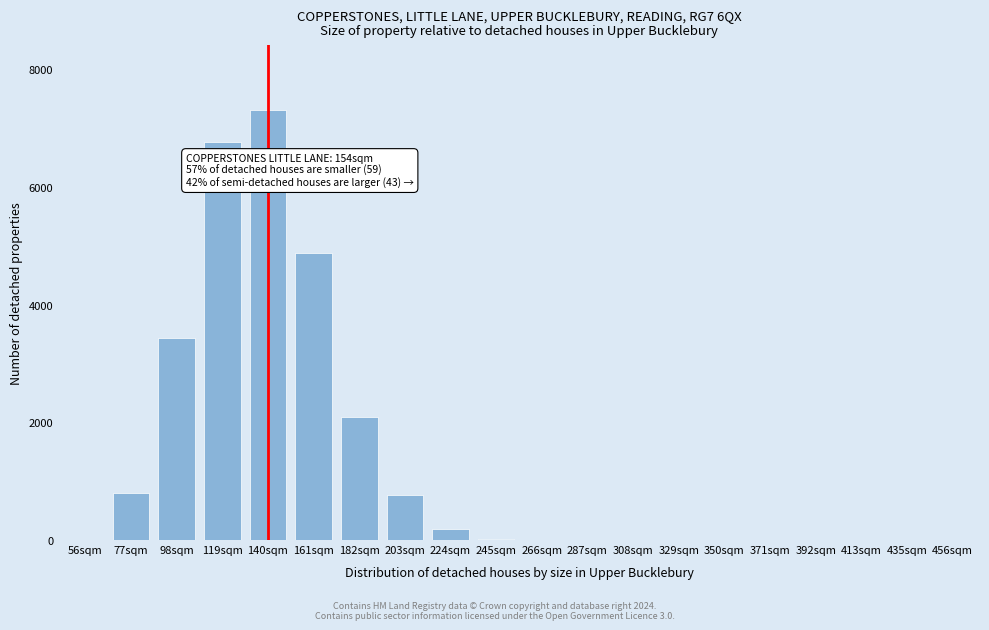

Which category has the highest value across all series?

140sqm